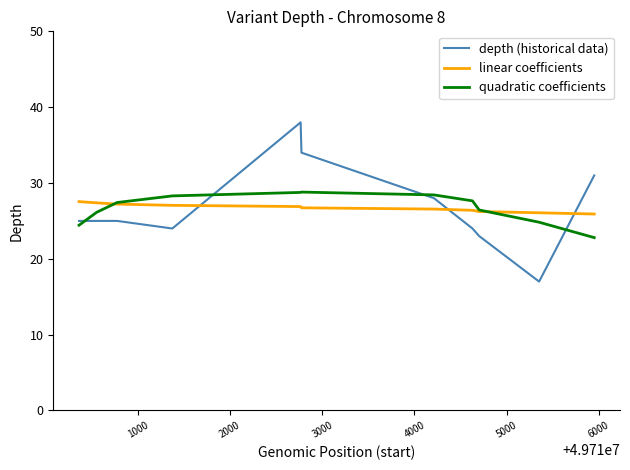

Rank the series by their maximum value, from highest to lowest.

depth (historical data), quadratic coefficients, linear coefficients